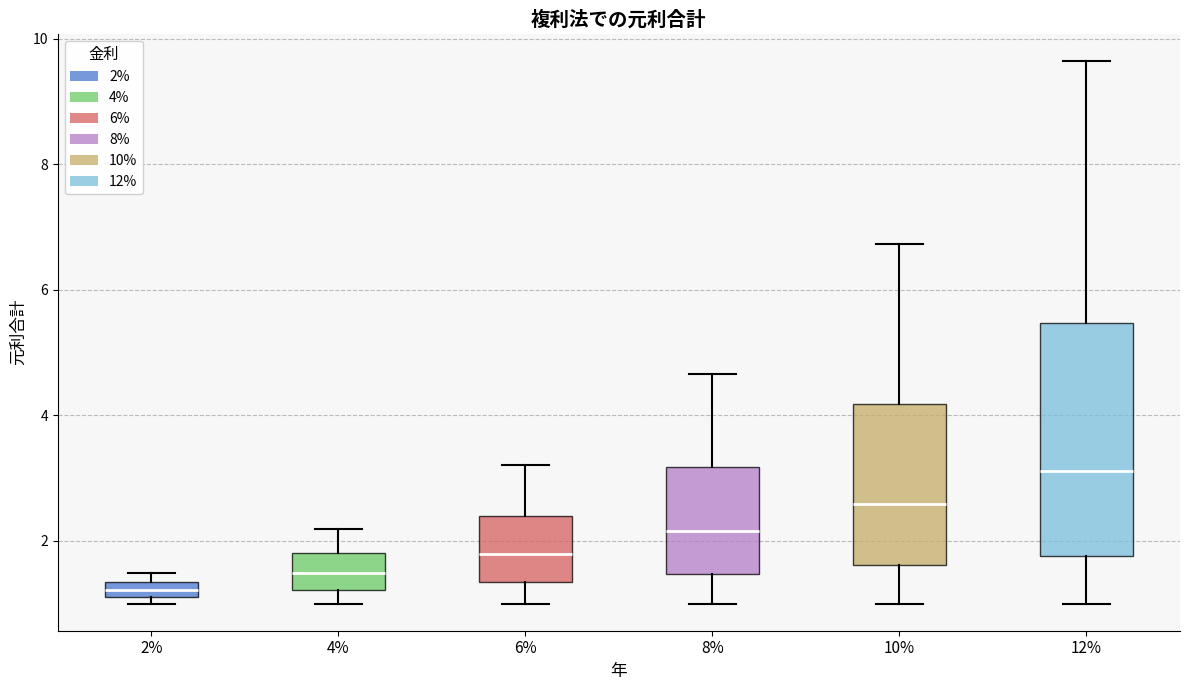

Where is the lower edge of the box at x = 6% on the y-axis? The values are not printed on the chart, so give them approximately, as read against the axis.

1.4